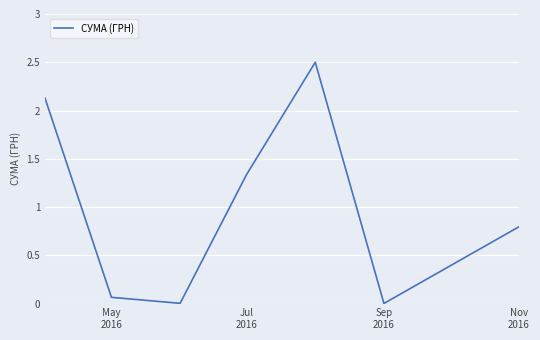

True or false: there are more than 0 points higher than both neighbors.

True